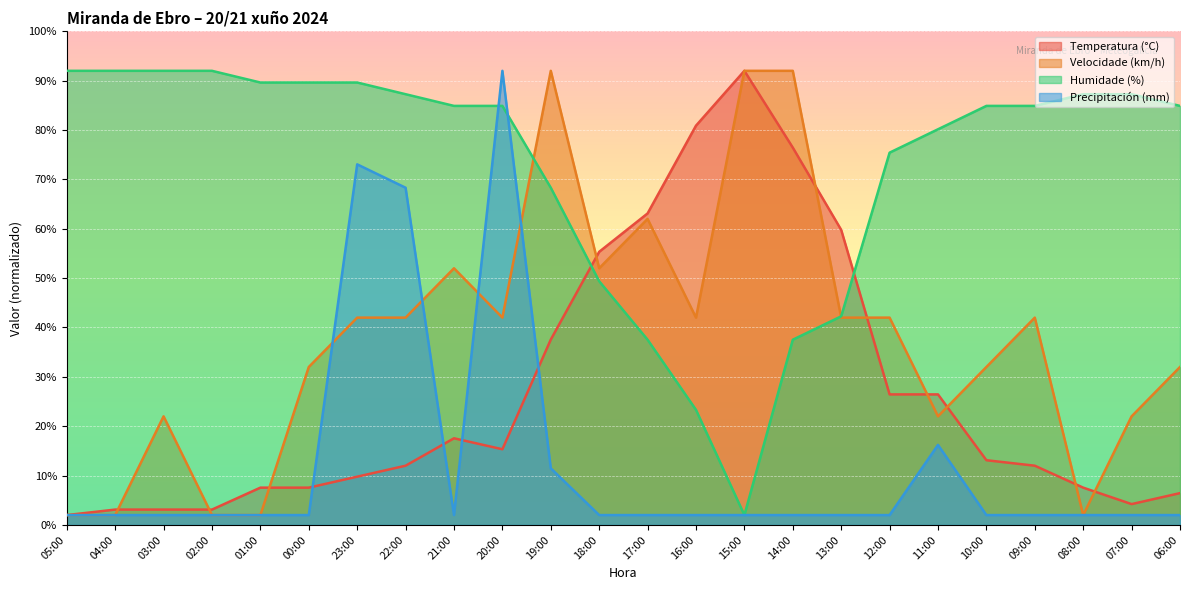

Reading right to left, list all the values displayed in this chart.

Temperatura (°C): 6.4	4.2	7.6	12.0	13.1	26.4	26.4	59.8	76.4	92.0	80.9	63.1	55.3	37.6	15.3	17.6	12.0	9.8	7.6	7.6	3.1	3.1	3.1	2.0
Velocidade (km/h): 32.0	22.0	2.0	42.0	32.0	22.0	42.0	42.0	92.0	92.0	42.0	62.0	52.0	92.0	42.0	52.0	42.0	42.0	32.0	2.0	2.0	22.0	2.0	2.0
Humidade (%): 84.9	87.3	87.3	84.9	84.9	80.2	75.4	42.3	37.5	2.0	23.3	37.5	49.4	68.3	84.9	84.9	87.3	89.6	89.6	89.6	92.0	92.0	92.0	92.0
Precipitación (mm): 2.0	2.0	2.0	2.0	2.0	16.2	2.0	2.0	2.0	2.0	2.0	2.0	2.0	11.5	92.0	2.0	68.3	73.1	2.0	2.0	2.0	2.0	2.0	2.0